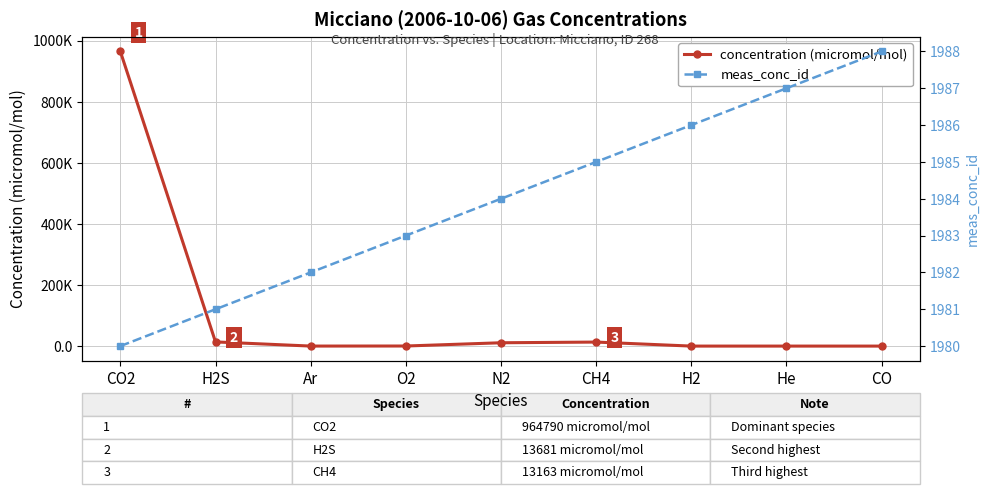

Which series has the widest spread of values?

concentration (micromol/mol)